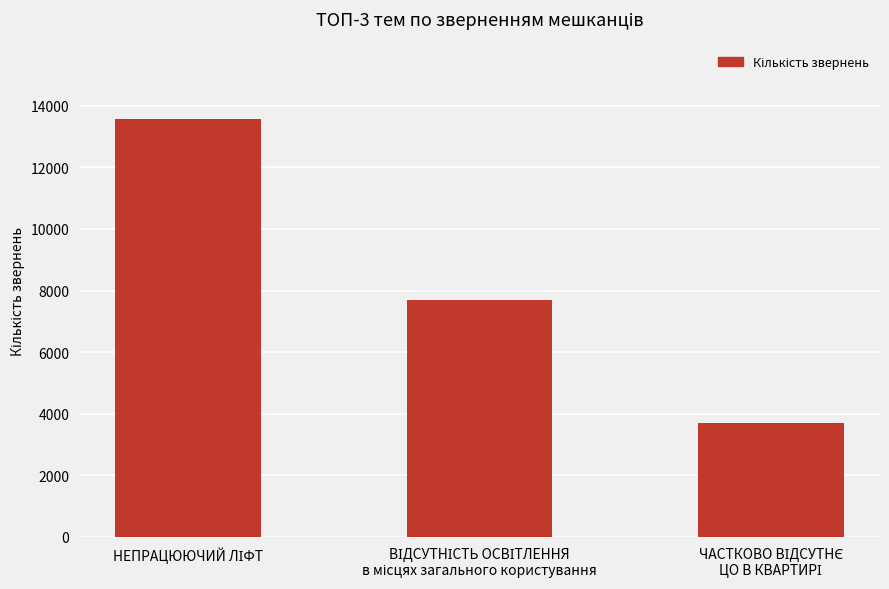

What is the maximum value shown in the chart?

13555